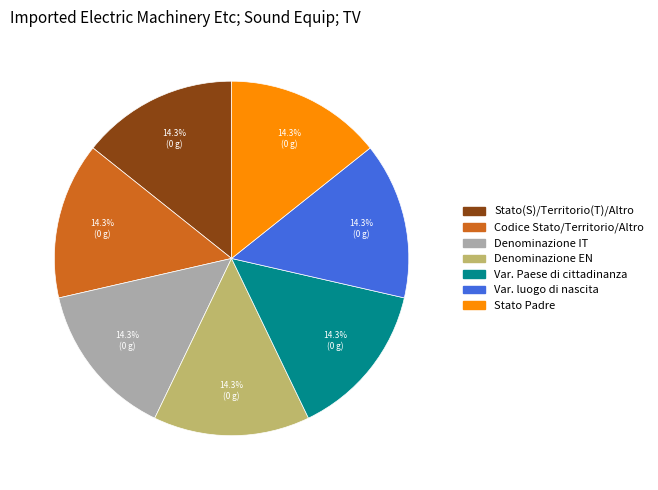

Is there a majority slice in this chart?

No